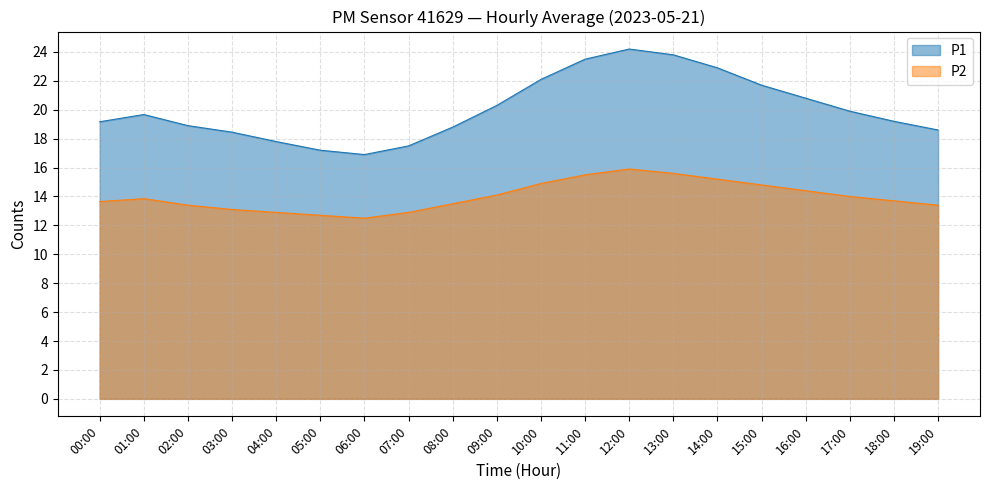

True or false: P2 has a value of 14.8 at 15:00.

True